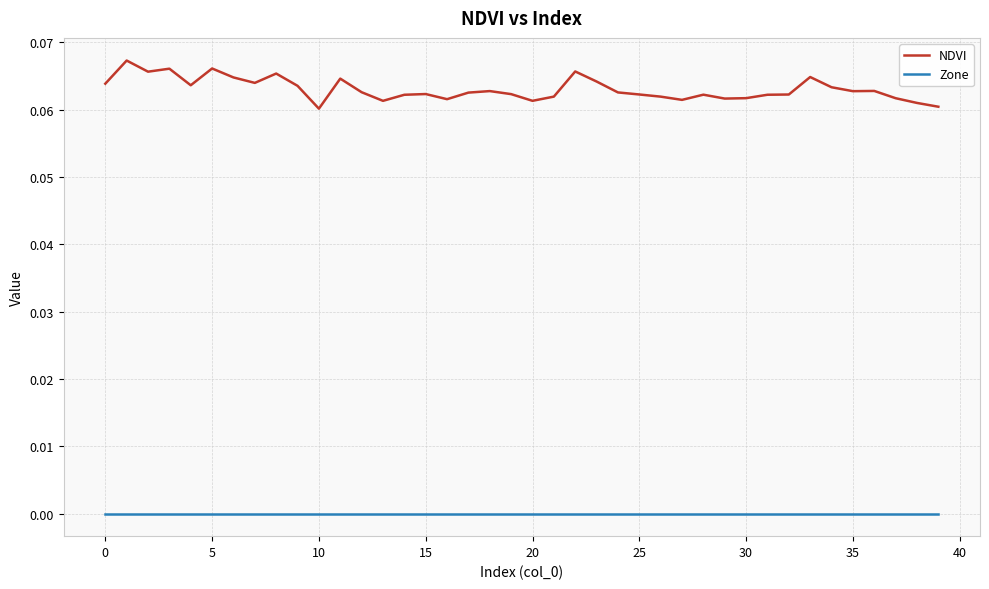

True or false: Zone and NDVI intersect in this chart.

False